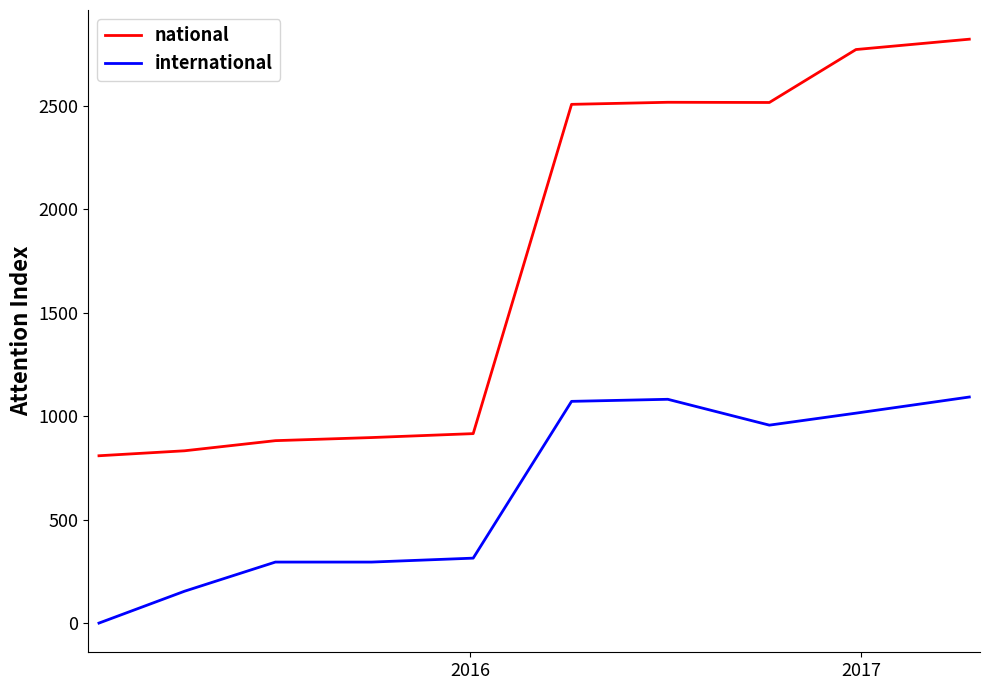

What is the difference between the maximum and minimum values in the national series?

2014